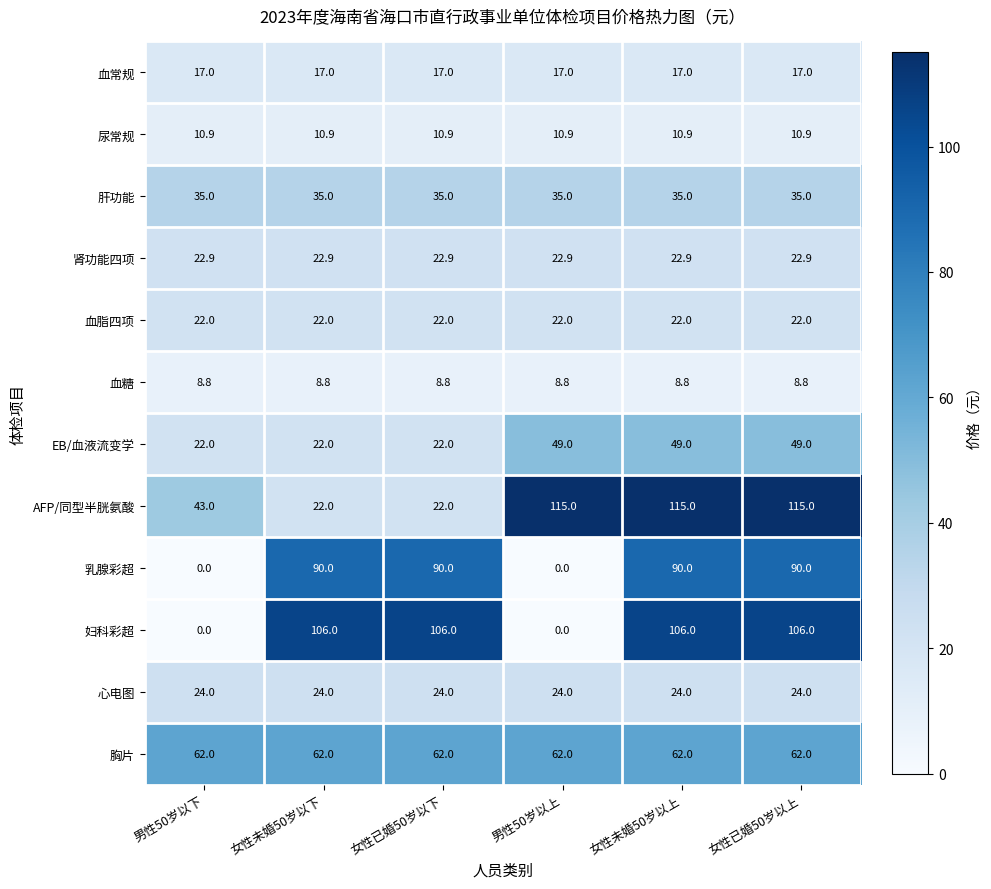

The 心电图 series shows 8.5 at 男性50岁以下. True or false?

False